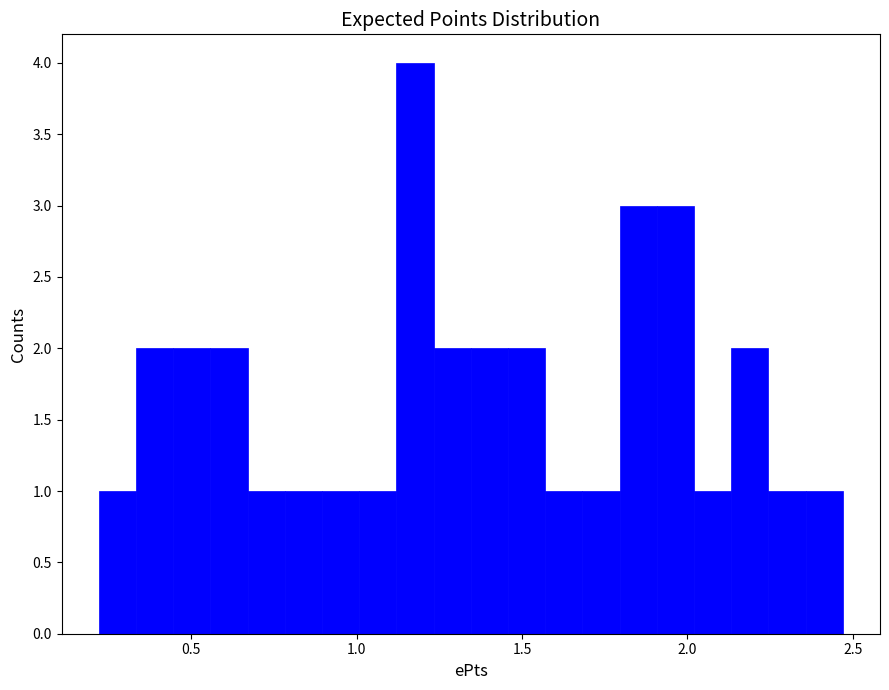

Read against the x-axis, roughly where is the centre of the tallest bar?

1.20